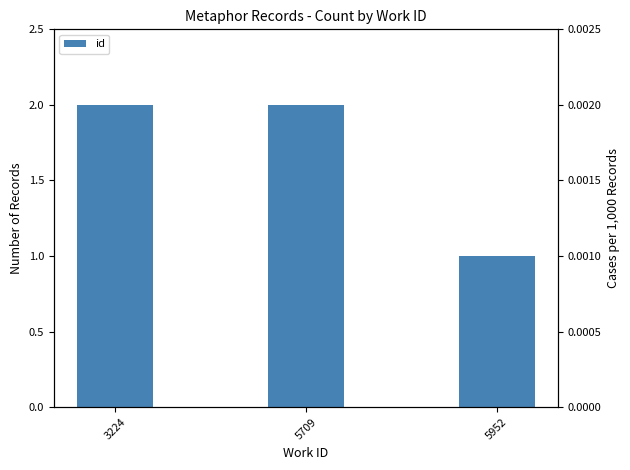

Does the chart contain stacked bars?

No